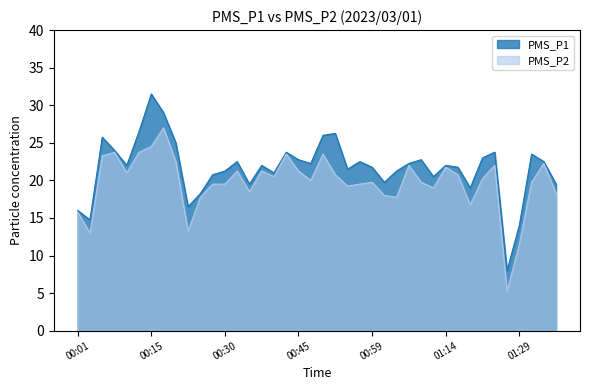

At which category is the sum across all series the highest?

00:15